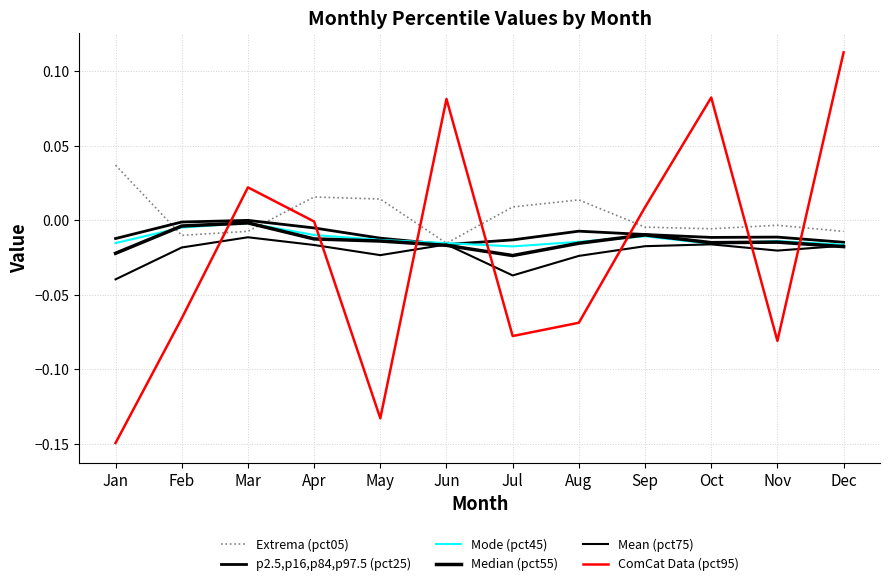

Rank the series by their maximum value, from lowest to highest.

Mean (pct75), Mode (pct45), Median (pct55), p2.5,p16,p84,p97.5 (pct25), Extrema (pct05), ComCat Data (pct95)